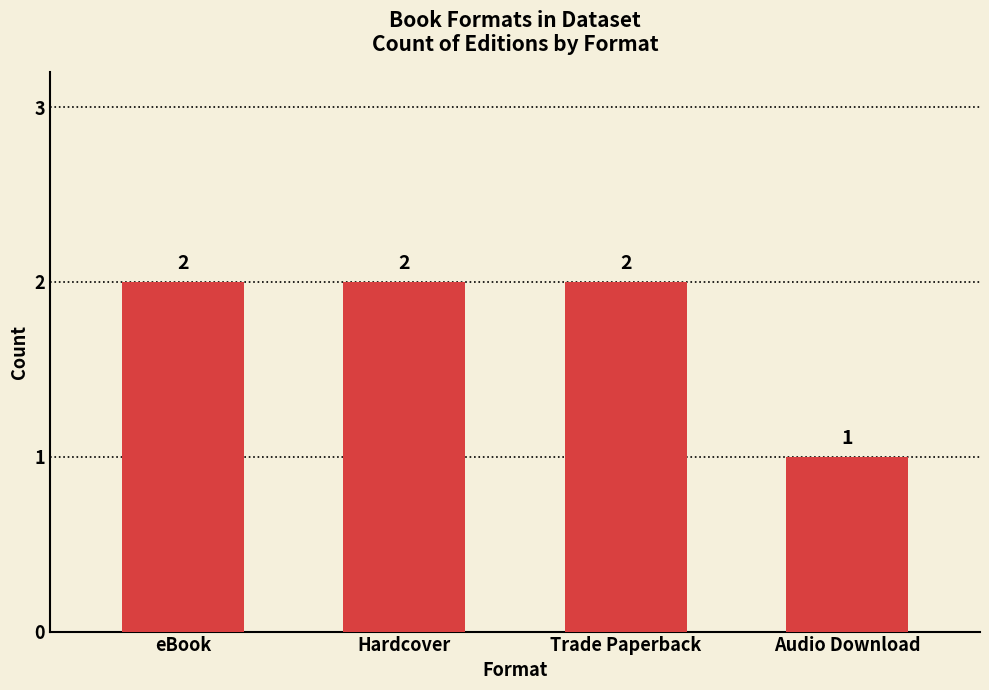

What is the label of the 2nd bar from the right?

Trade Paperback